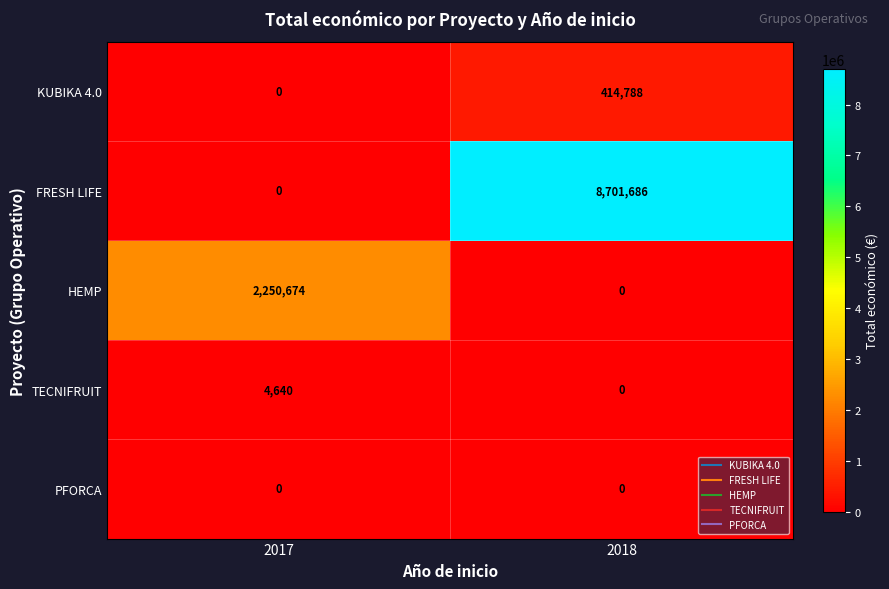

True or false: TECNIFRUIT has a value of 0 at 2018.

True